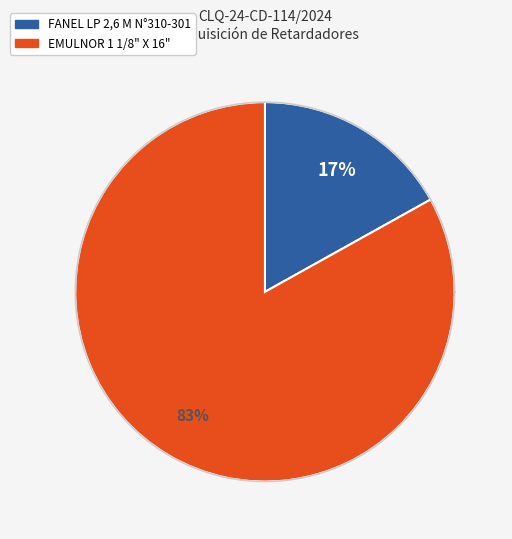

To the nearest percent, what is the combined percentage of EMULNOR 1 1/8" X 16" and FANEL LP 2,6 M N°310-301?

100%